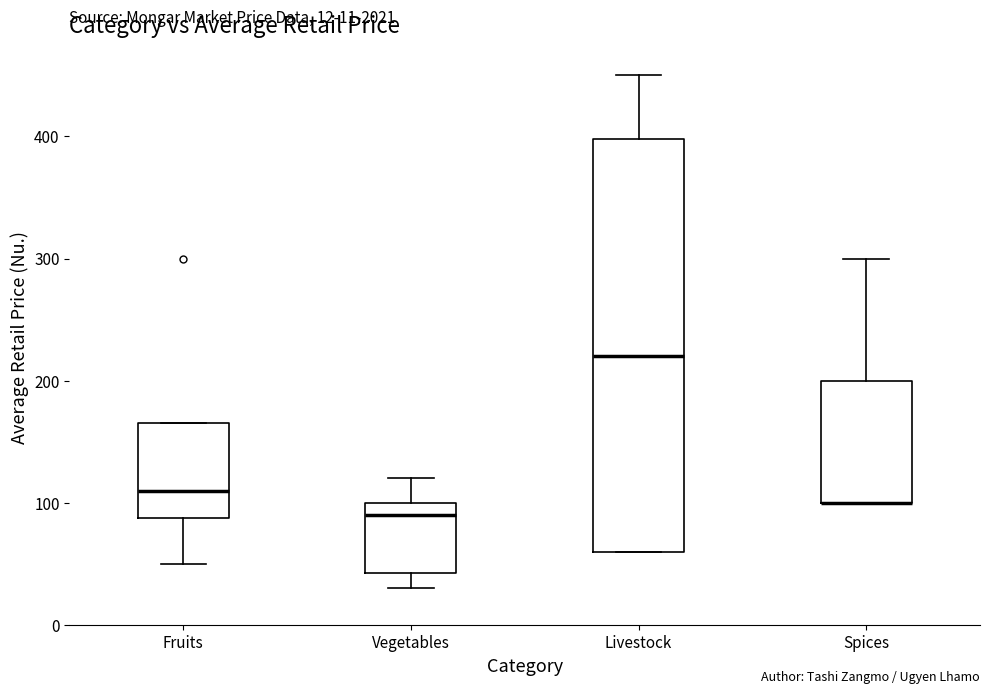

Which box is the tallest, from its lower edge to its upper edge?

Livestock